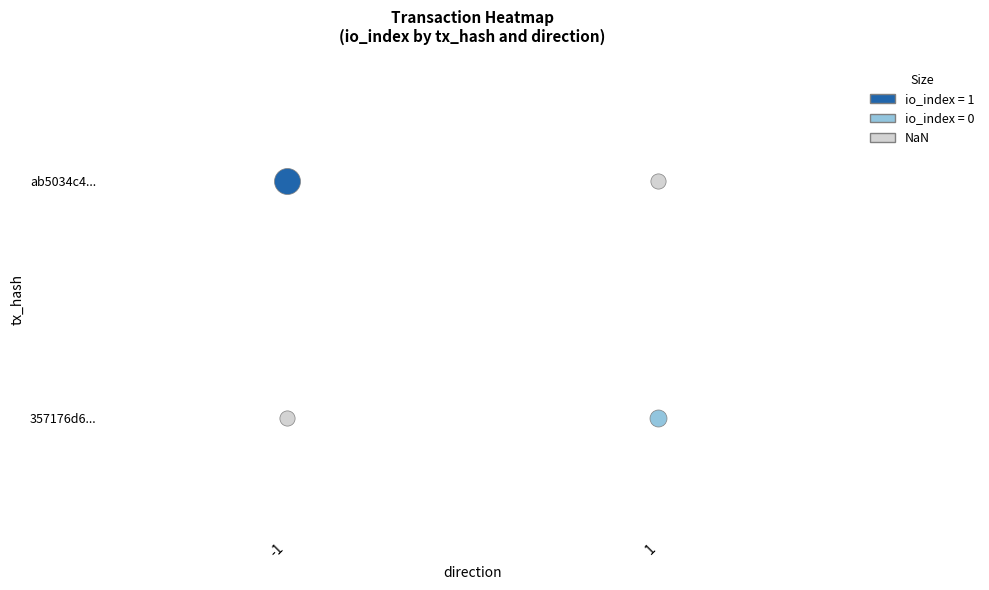

Count the number of categories in the chart.

2